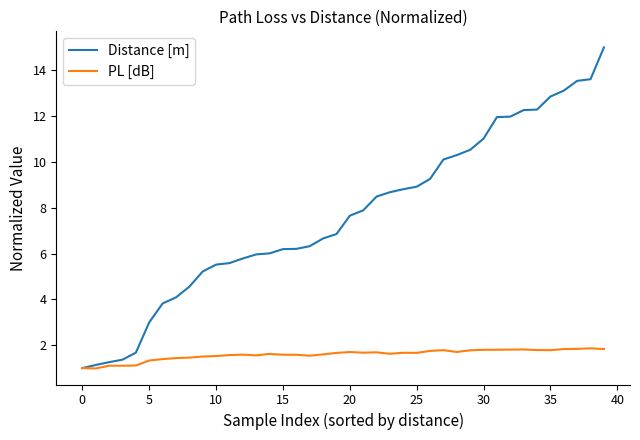

List the series in order of their peak value, highest first.

Distance [m], PL [dB]